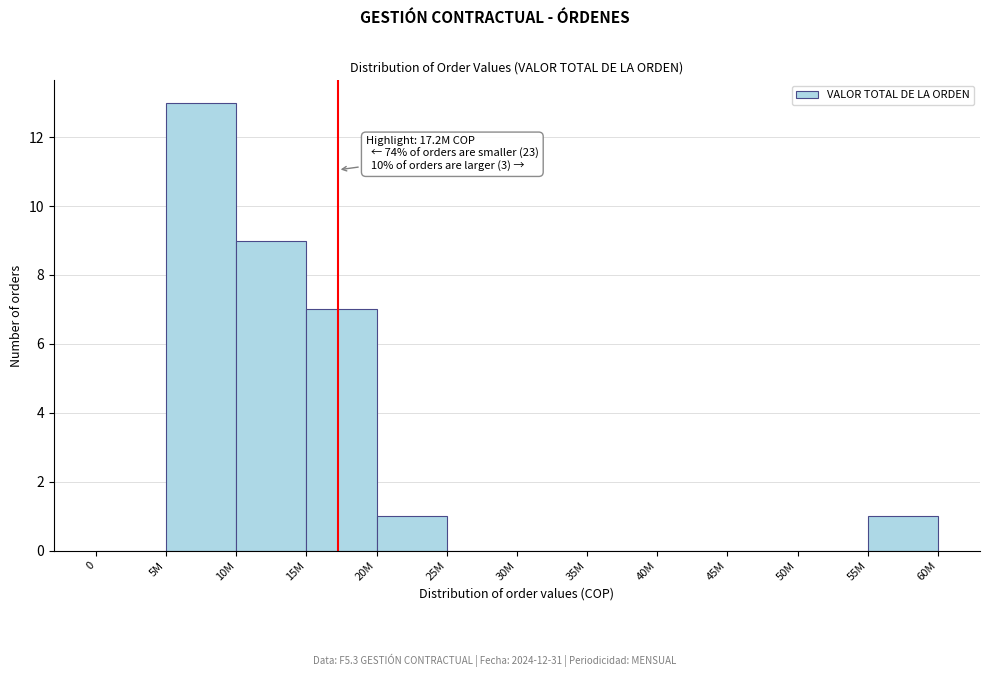

Reading right to left, list all the values displayed in this chart.

55M=1	50M=0	45M=0	40M=0	35M=0	30M=0	25M=0	20M=1	15M=7	10M=9	5M=13	0=0